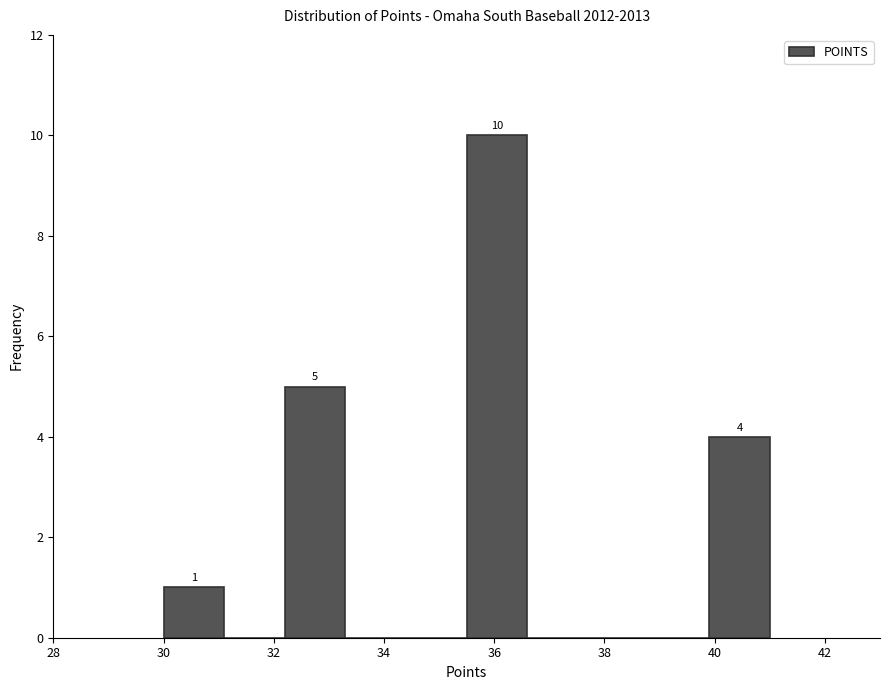

Which range on the x-axis has the tallest bar?

35.5 to 36.6